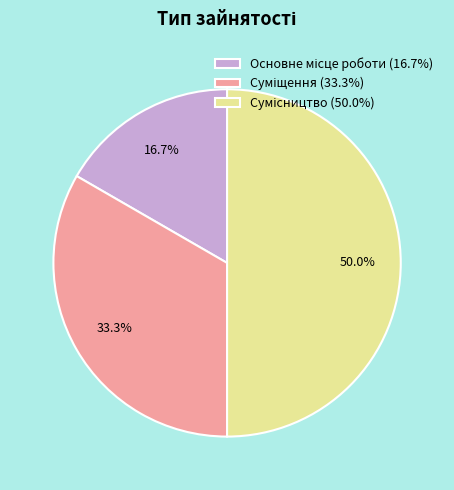

Count the number of slices in the pie.

3